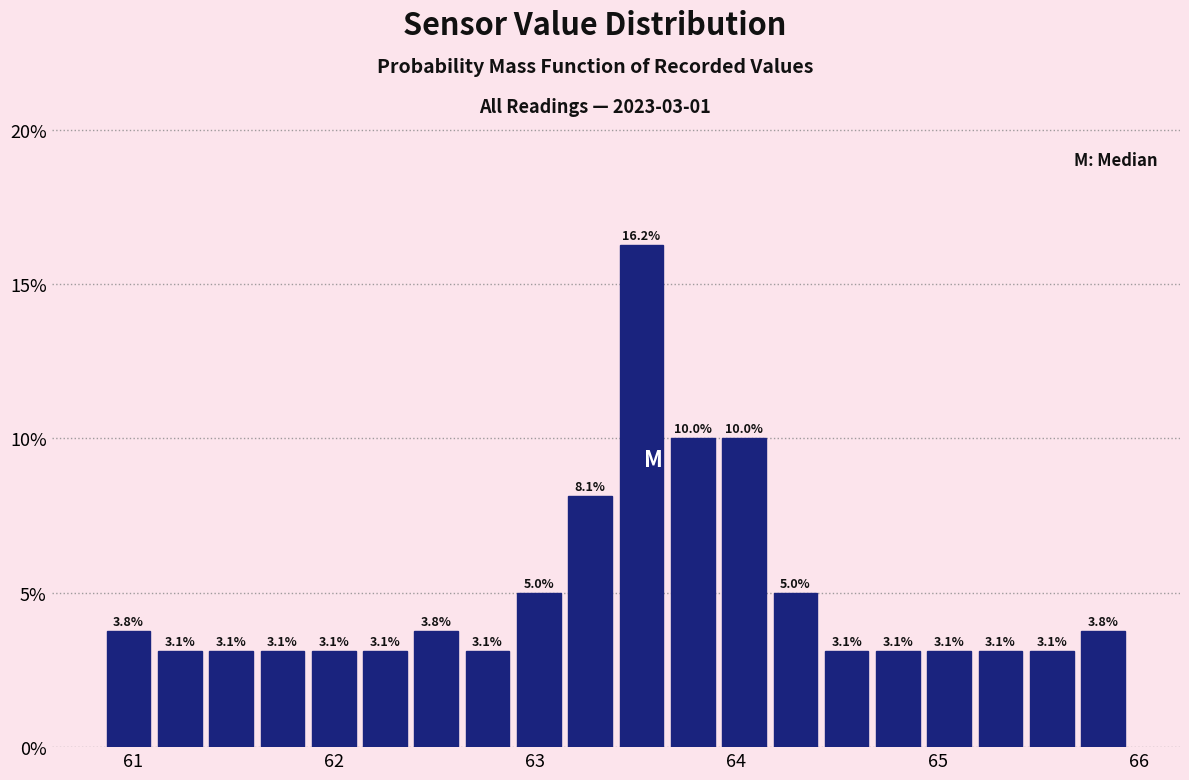

Read against the x-axis, roughly where is the centre of the tallest bar?

63.5